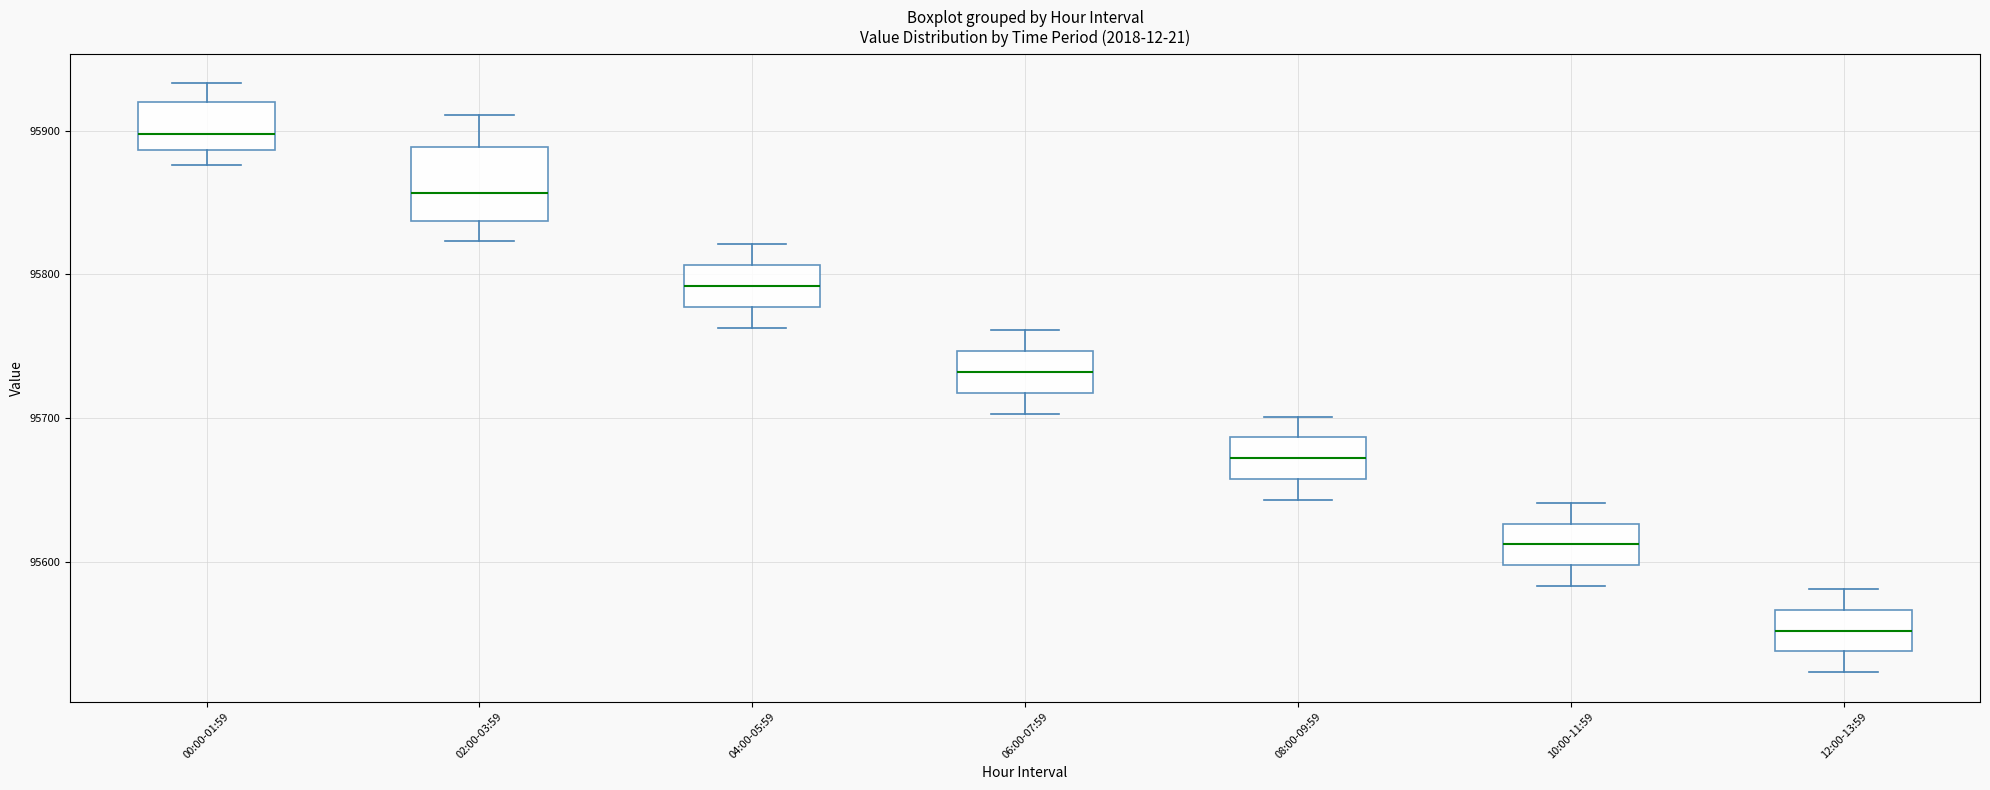

Comparing the boxes themselves (not the whiskers), which one is the tallest?

02:00-03:59